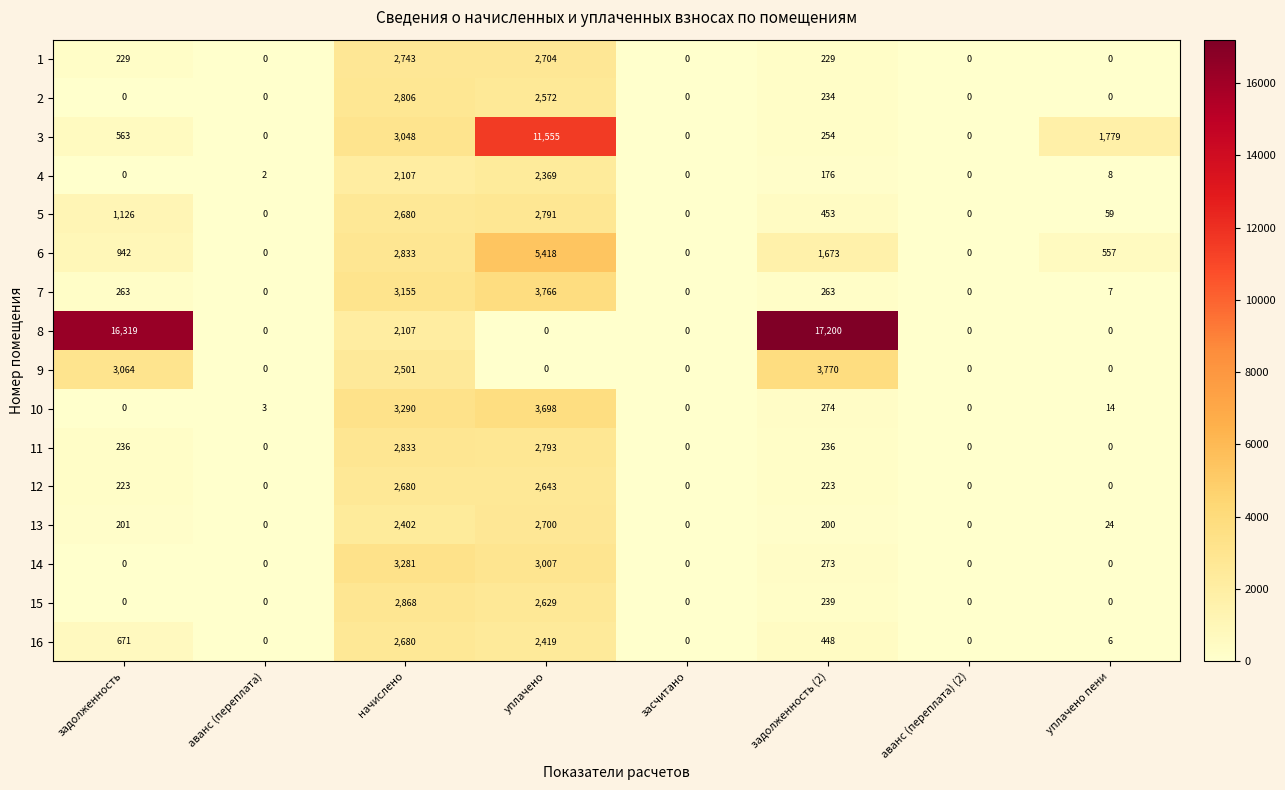

What is the sum of the 1 values at задолженность and задолженность (2)?

458